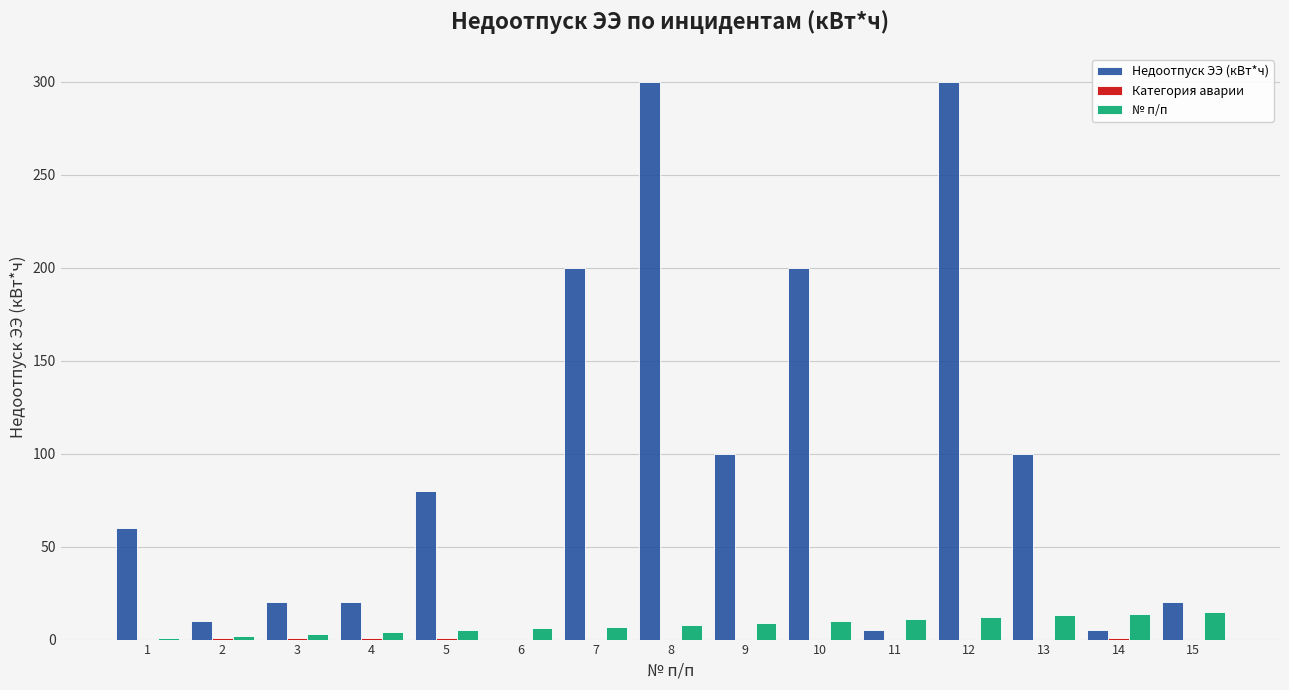

What is the sum of all № п/п values?

120